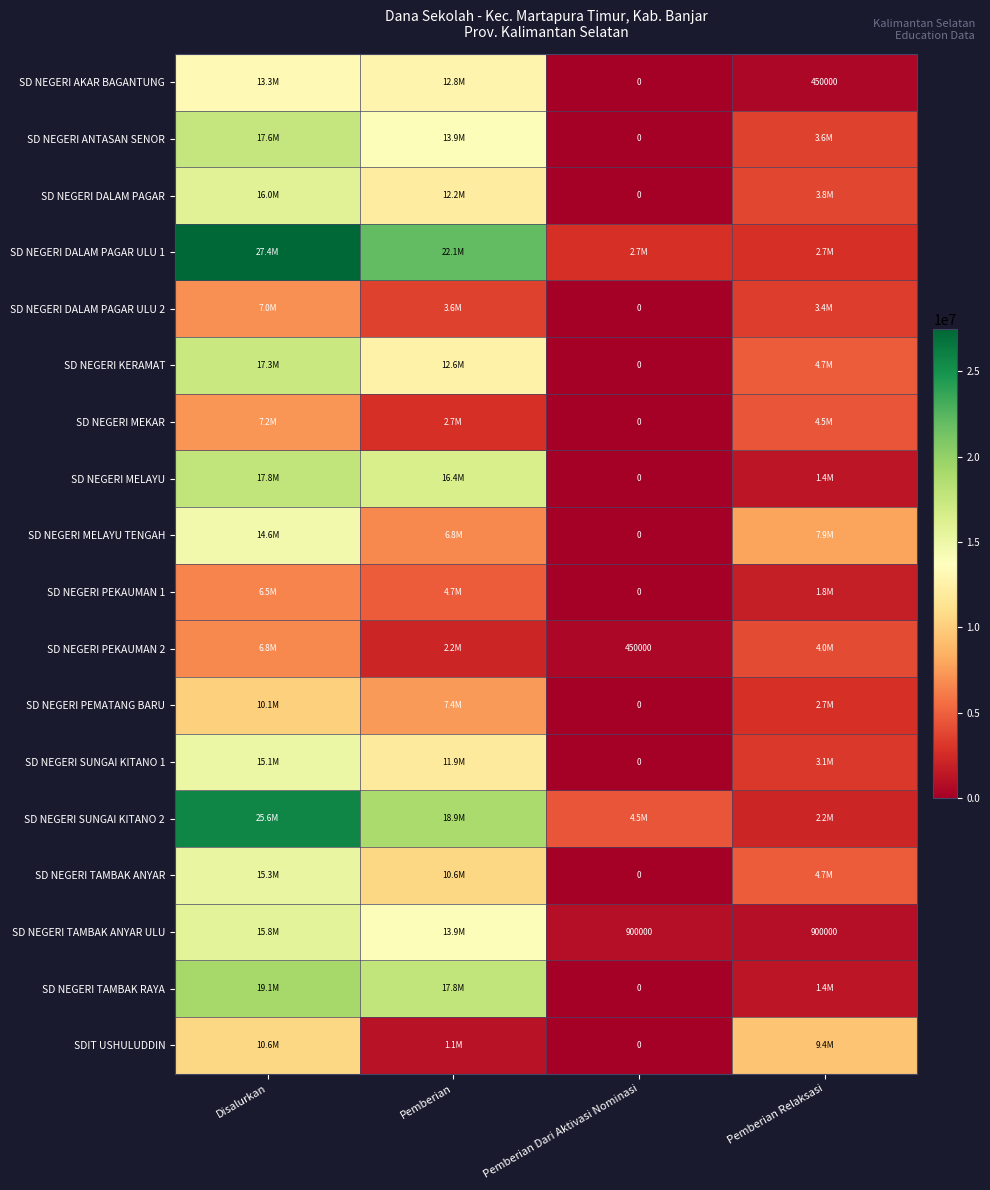

True or false: SD NEGERI TAMBAK ANYAR ULU has a value of 900000 at Pemberian Relaksasi.

True